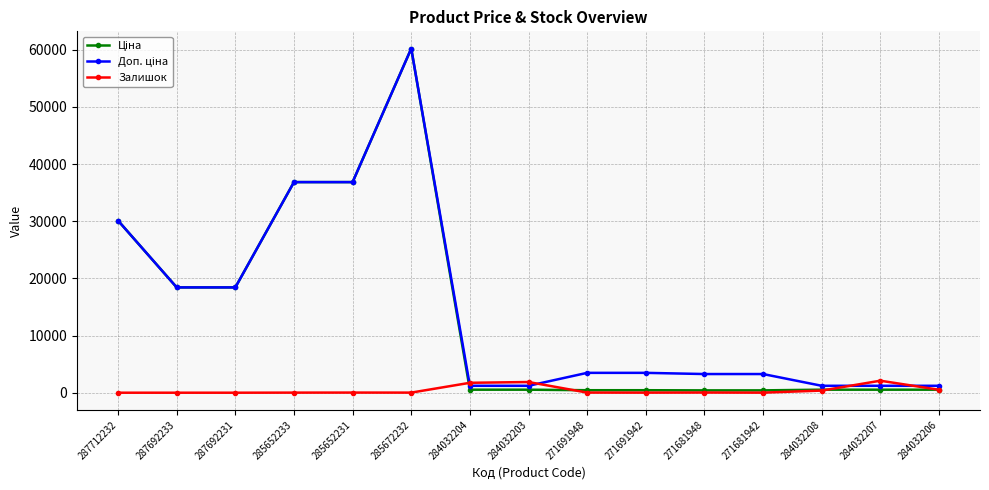

At which category is the sum across all series the highest?

285672232